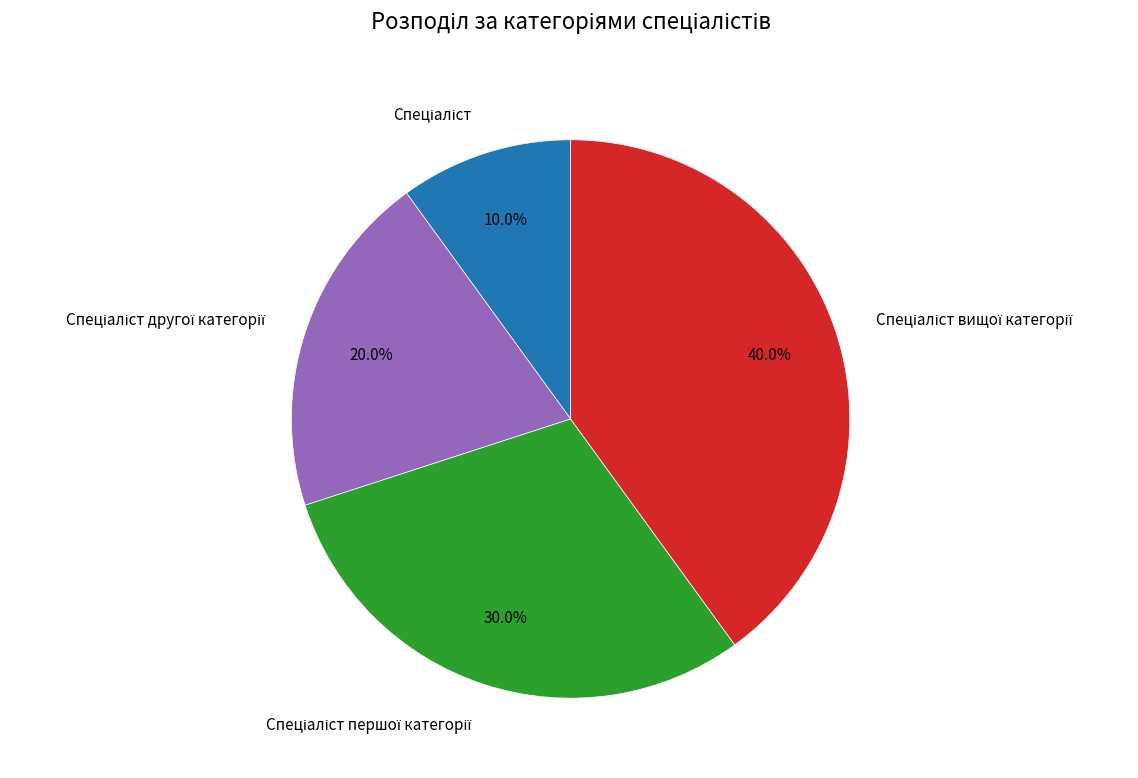

Is there any slice that represents more than half of the pie?

No